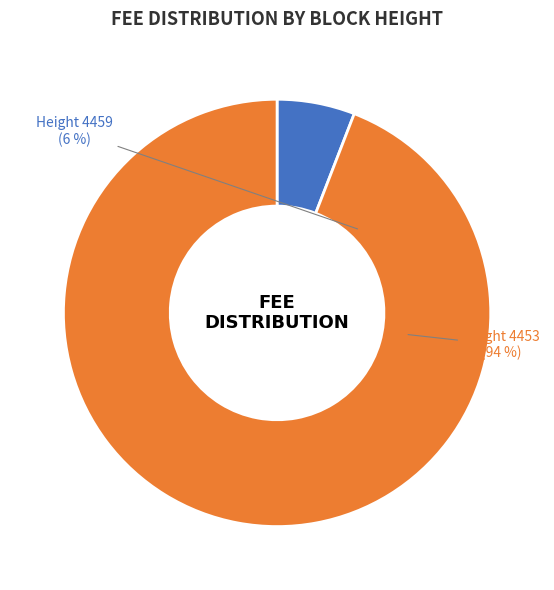

To the nearest percent, what is the average slice percentage?

50%